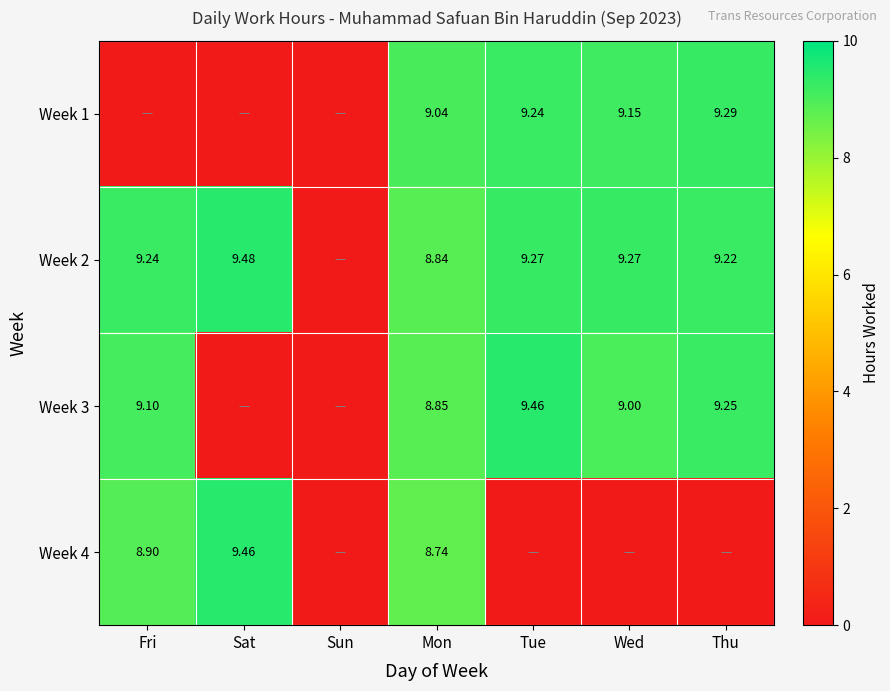

At which category does the chart reach its peak across all series?

Sat